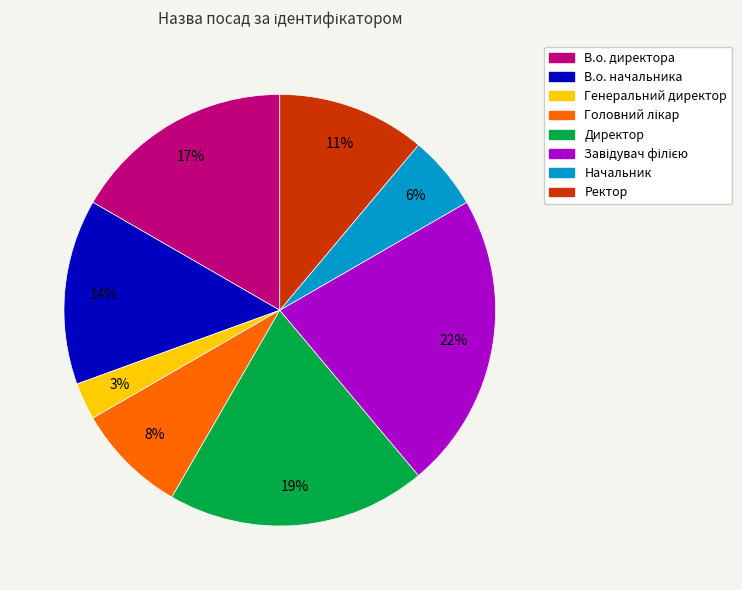

How many segments does this pie chart have?

8